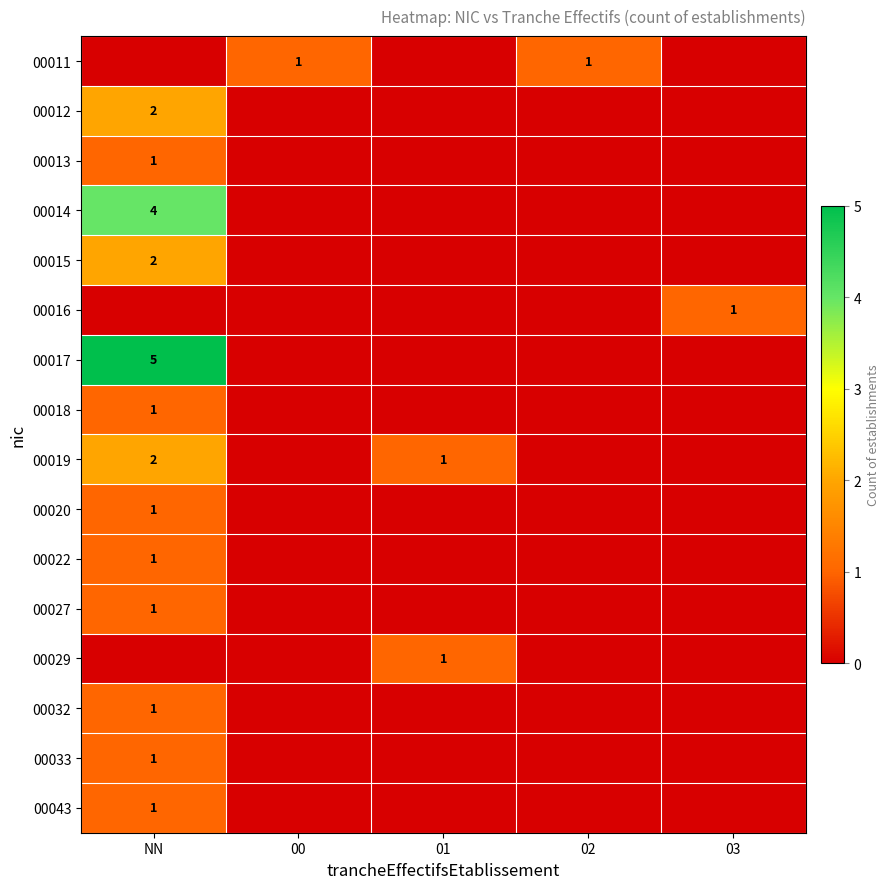

The value of 00017 at NN is 5. True or false?

True